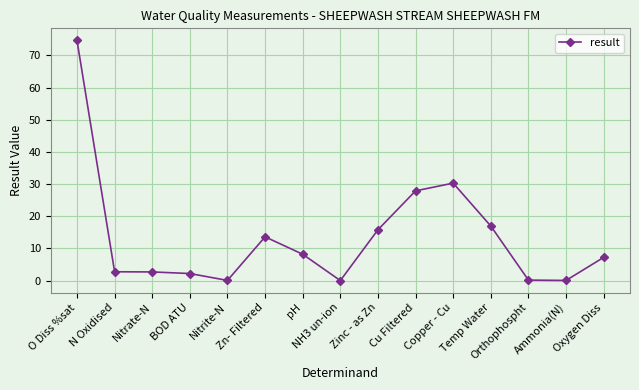

True or false: the data shows 13.6 at Zn- Filtered.

True